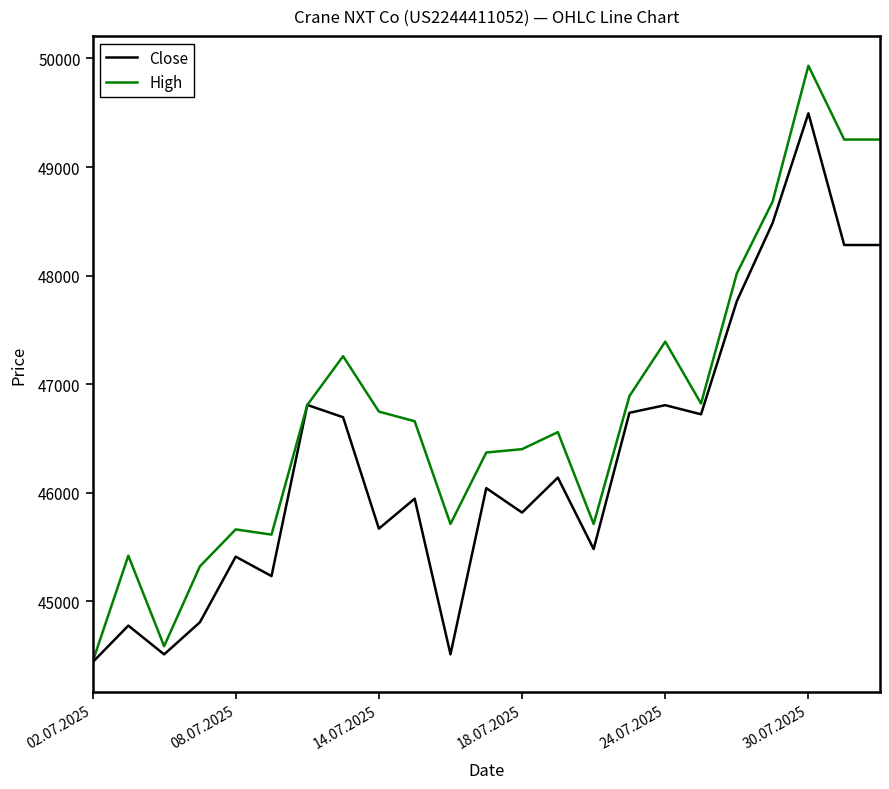

Which series has the largest total across all categories?

High